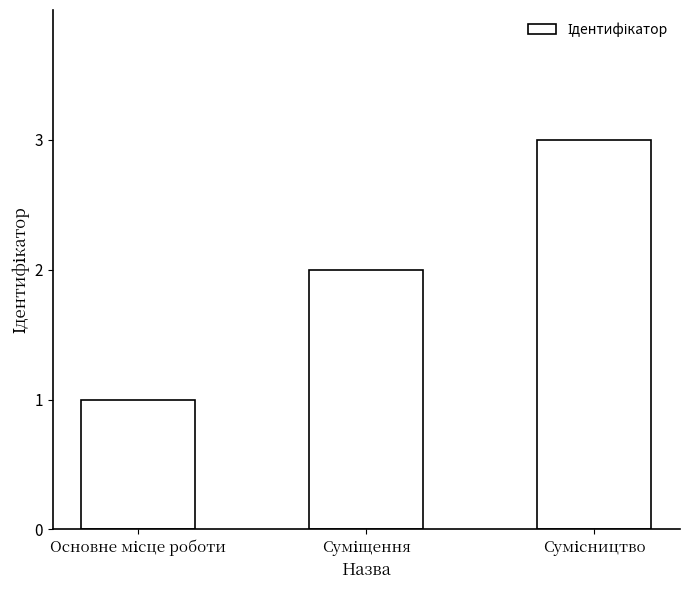

What is the maximum value shown in the chart?

3